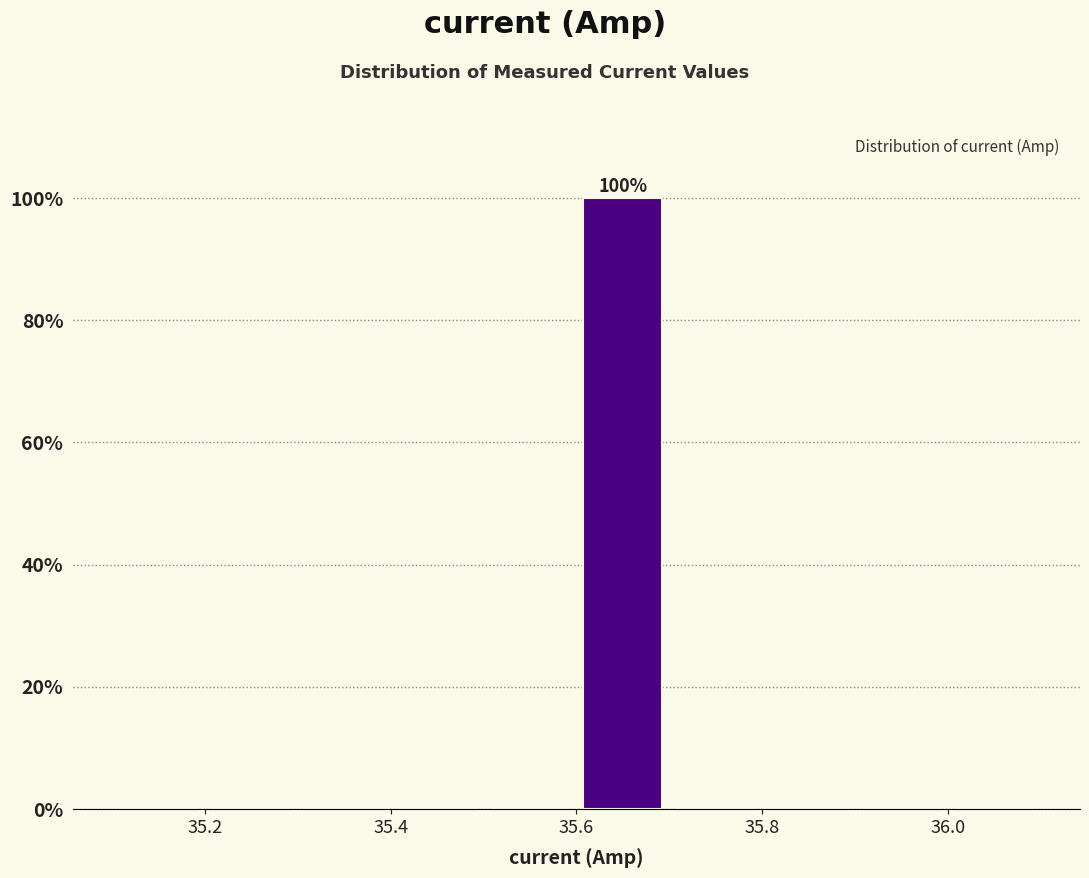

Which range on the x-axis has the tallest bar?

35.6 to 35.7